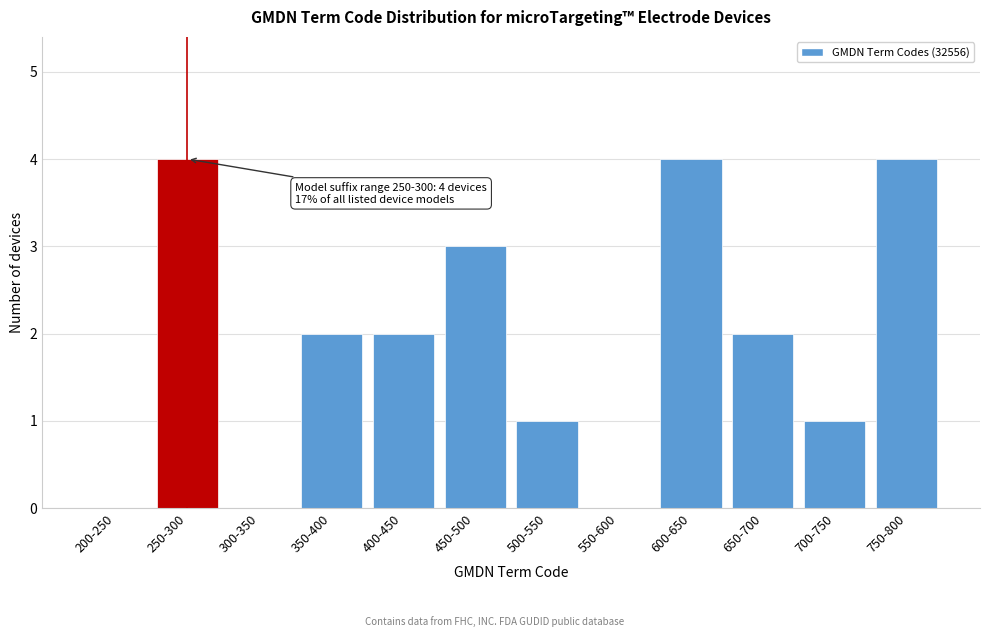

Reading left to right, list all the values displayed in this chart.

200-250=0	250-300=4	300-350=0	350-400=2	400-450=2	450-500=3	500-550=1	550-600=0	600-650=4	650-700=2	700-750=1	750-800=4